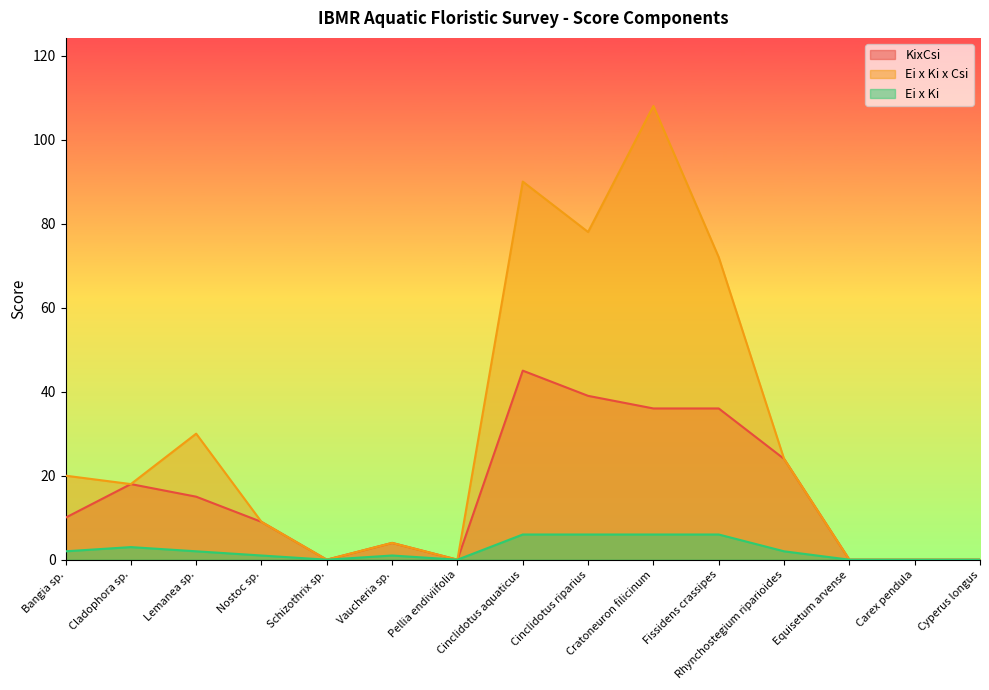

Where is the first local minimum for KixCsi?

Schizothrix sp.